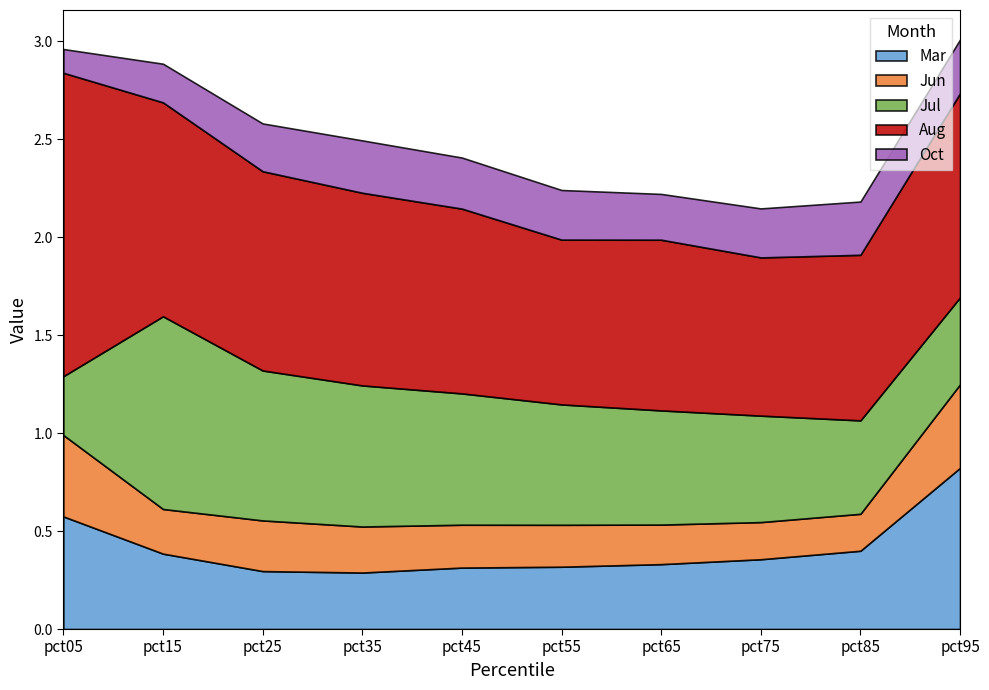

What is the total value across all series at pct05?

3.0